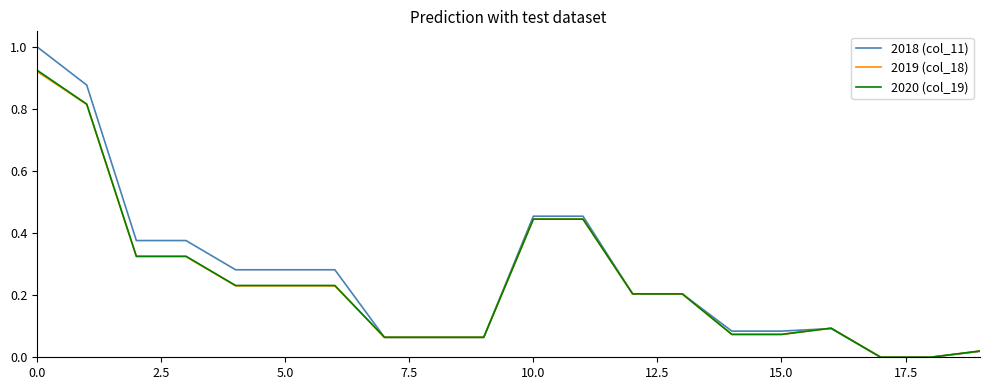

Which series has the widest spread of values?

2018 (col_11)